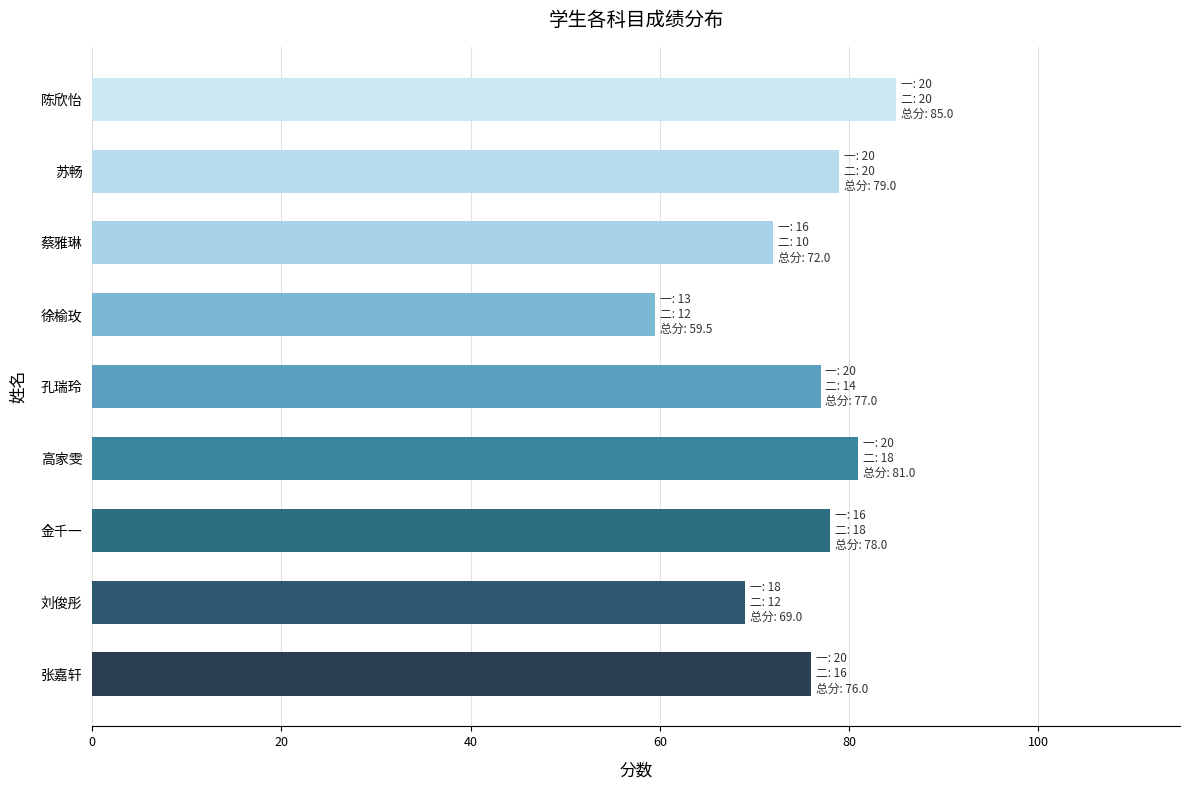

Does the chart contain any negative values?

No